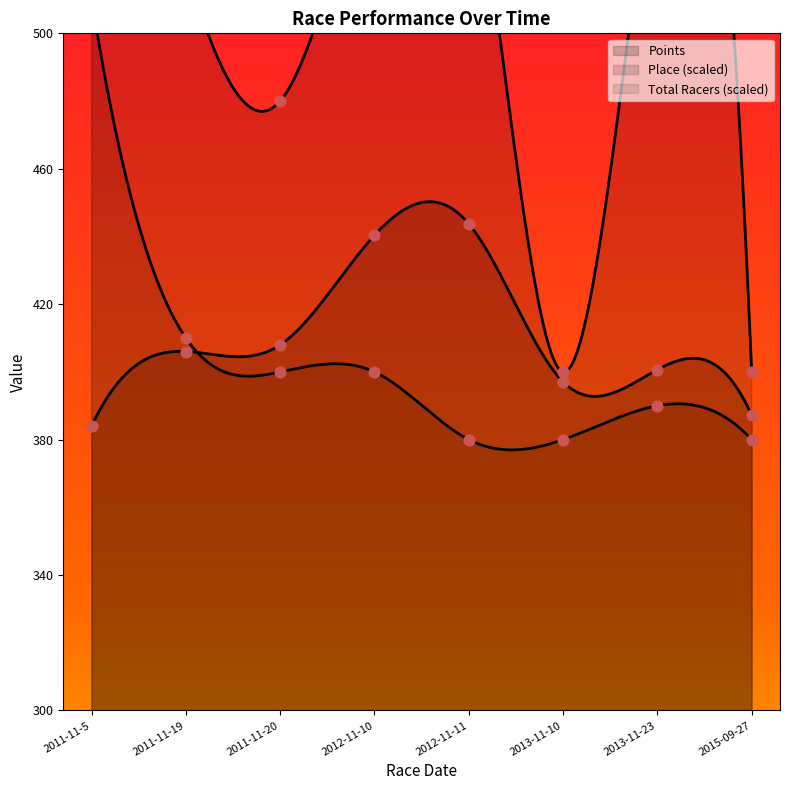

Which series reaches the minimum Y coordinate?

Total Racers